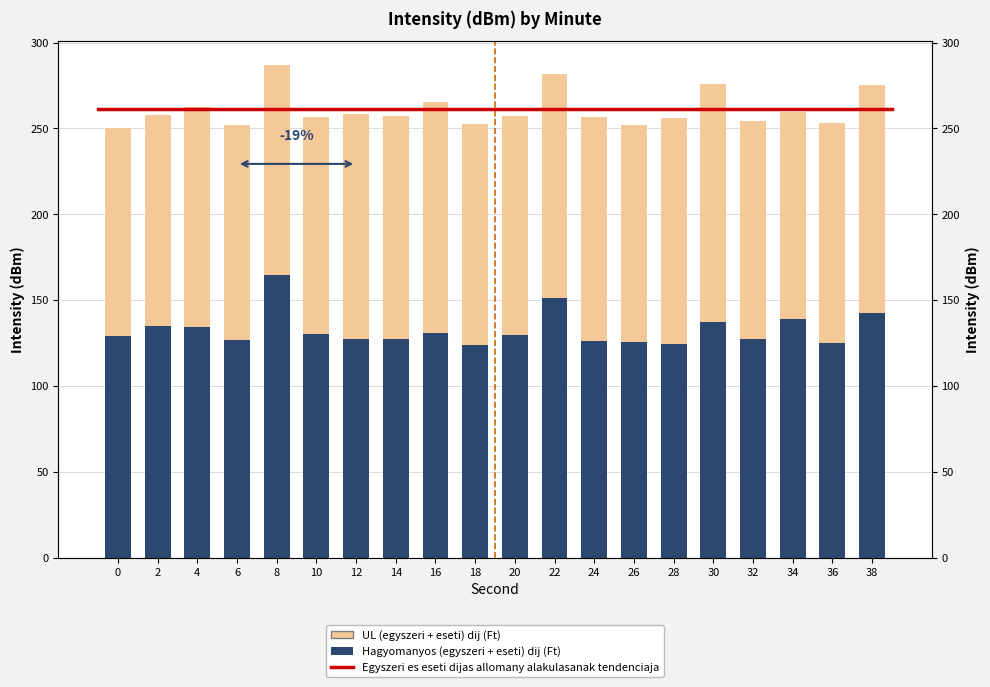

How many categories are shown in the chart?

20